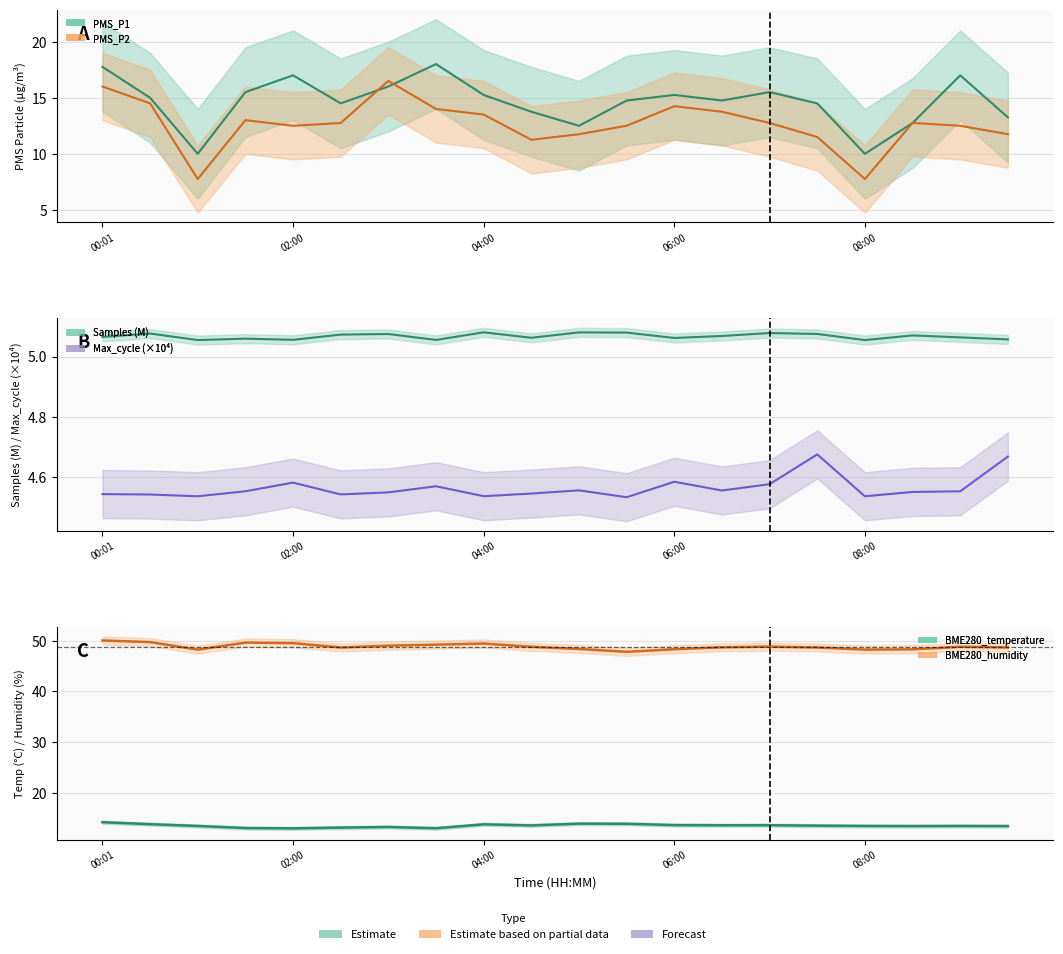

What is the difference between the maximum and minimum values in the PMS_P1 series?

8.0